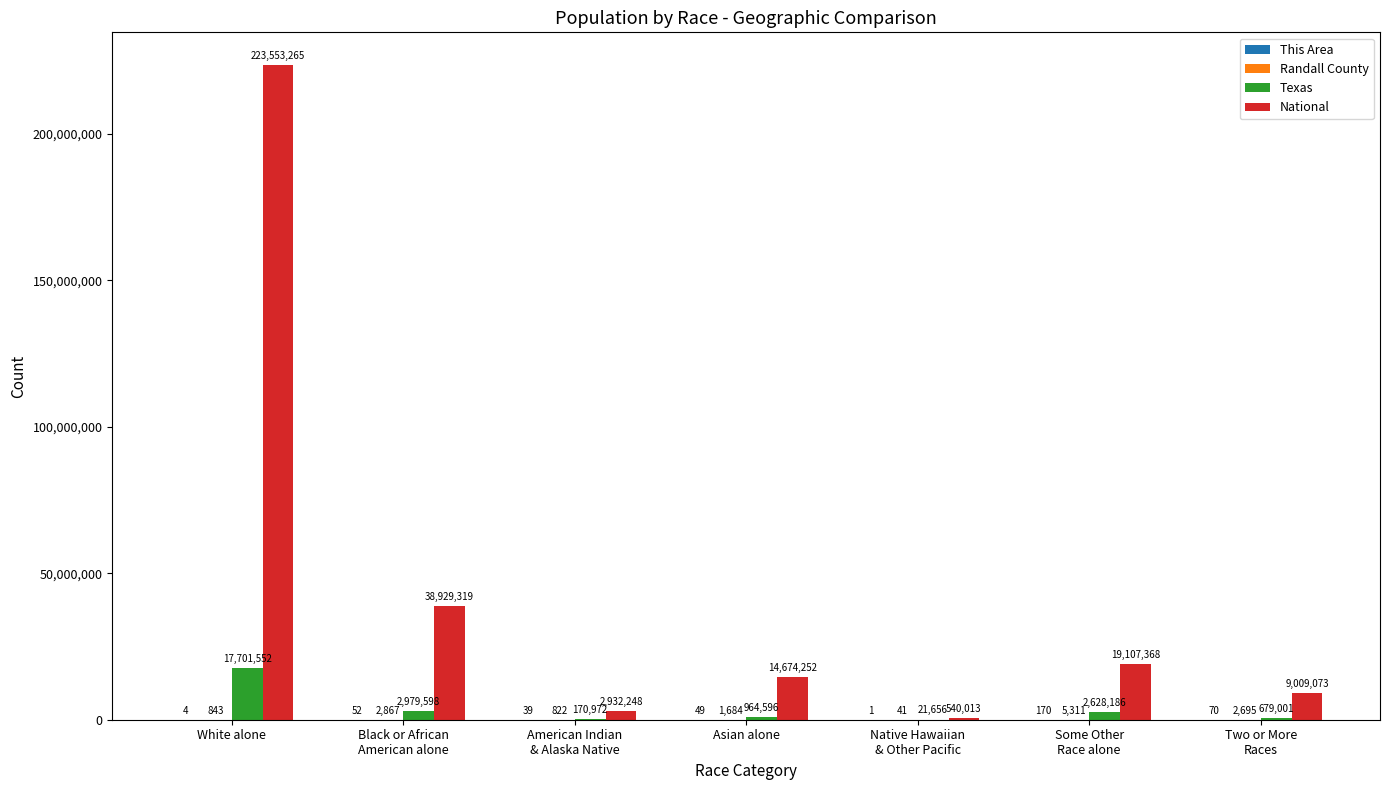

What is the total value across all series at White alone?

241255664